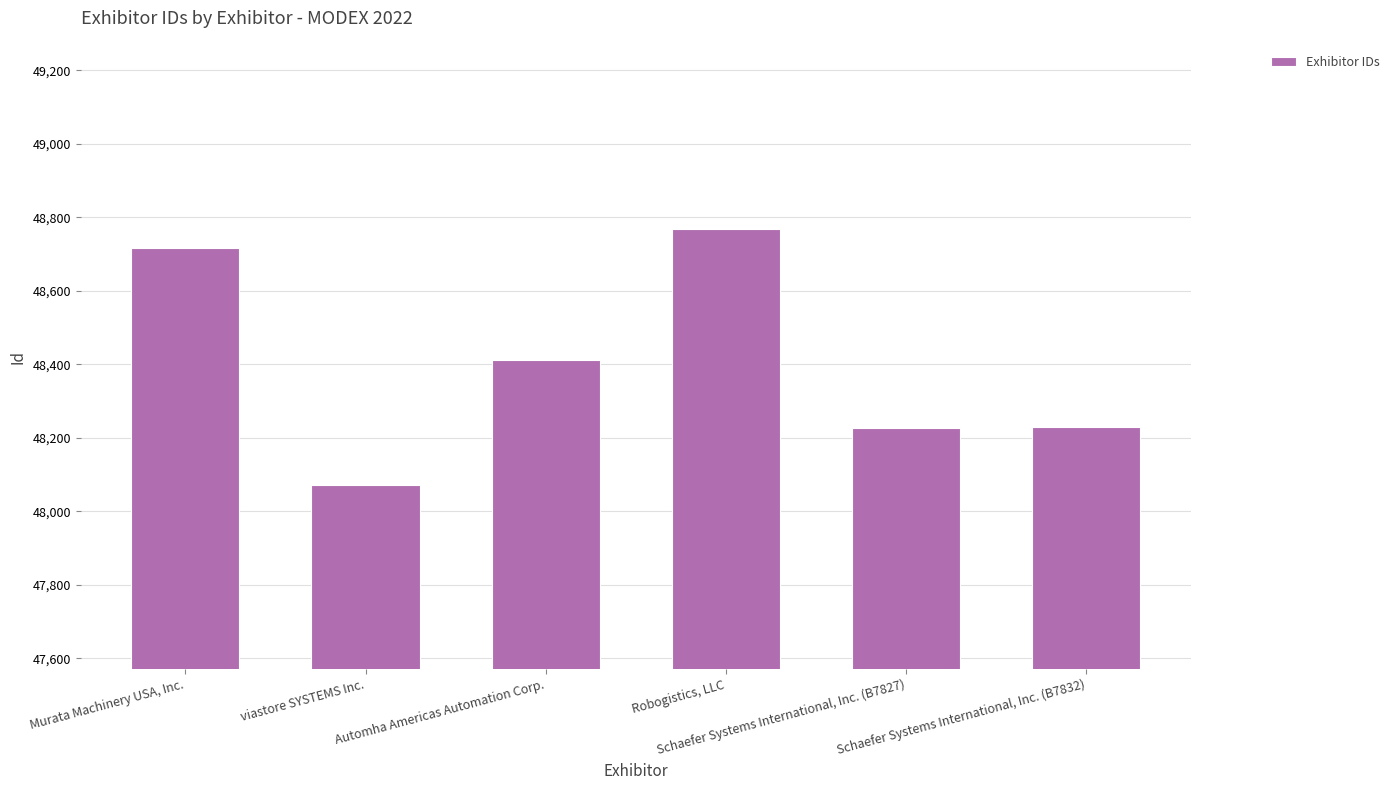

Does the chart contain stacked bars?

No